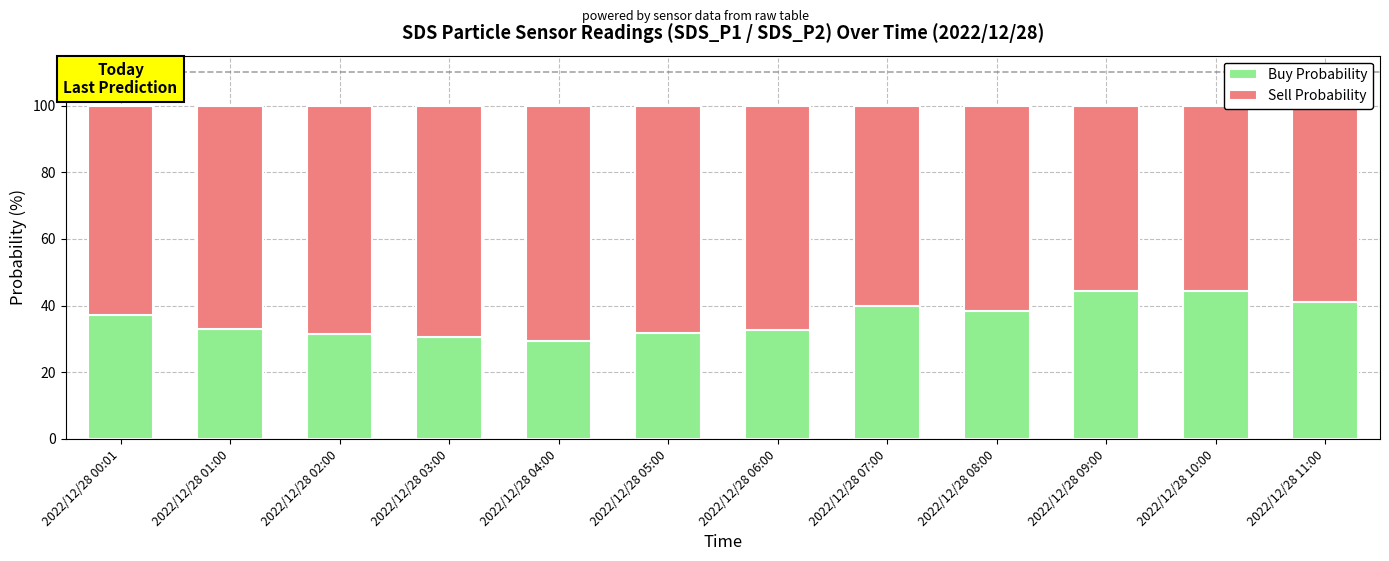

What is the difference between the maximum and minimum values in the Buy Probability series?

15.1